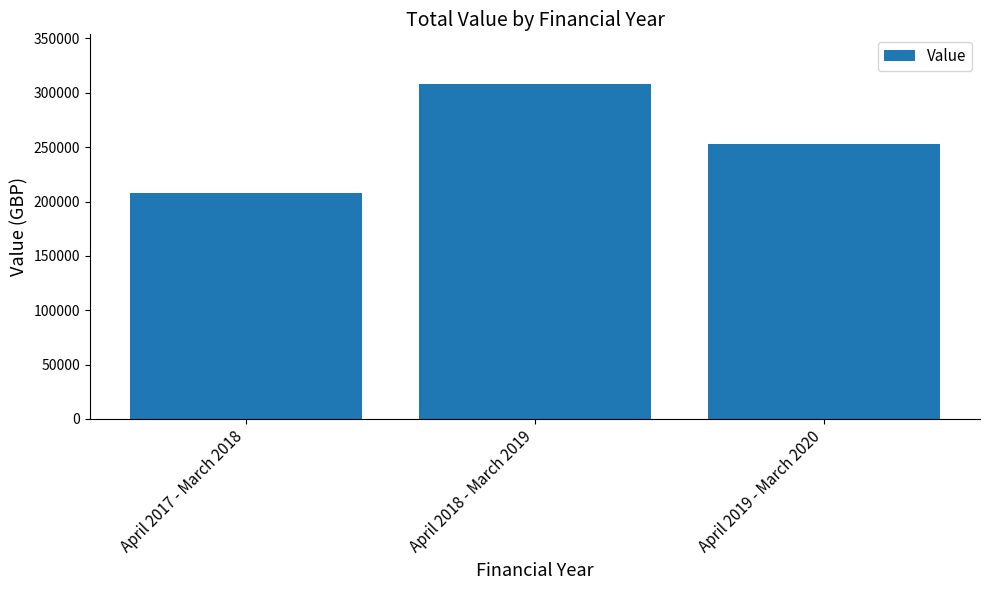

Where is the data nearest to the value 257565?

April 2019 - March 2020